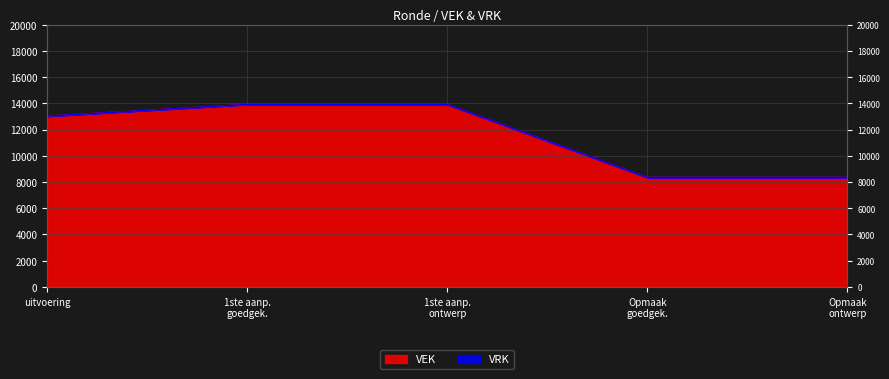

What is the minimum value shown in the chart?

8350